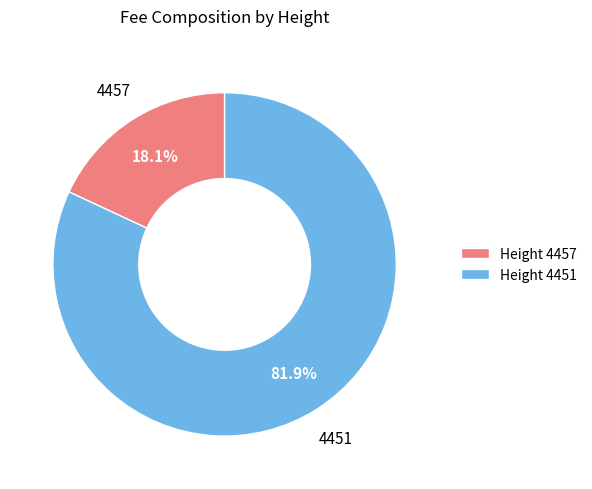

How many slices are in this pie chart?

2